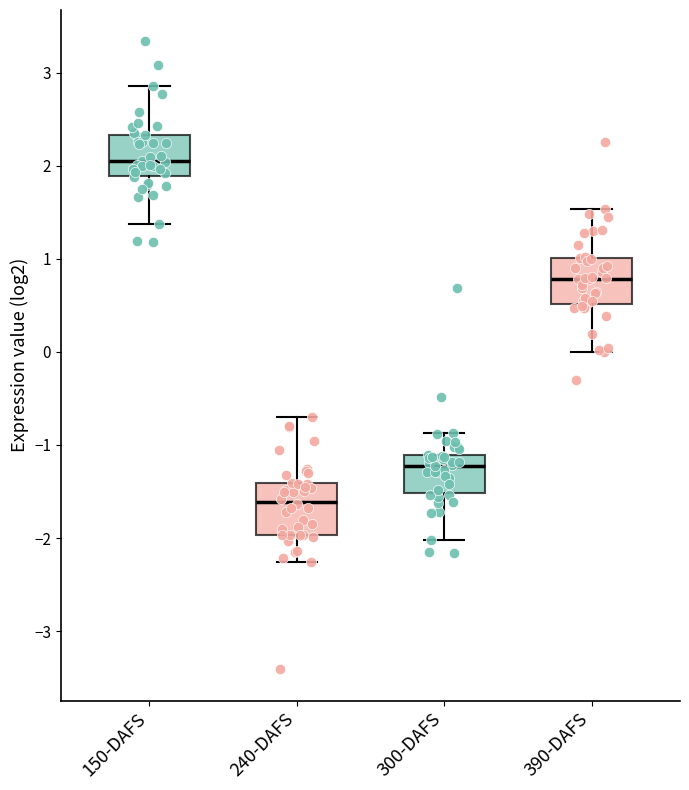

Reading left to right, transcribe this box plot: for each box, give where its median line is, the range the box spans, and where its two whiskers end, as read against the y-axis. The values are not printed on the chart, so give them approximately, as read against the axis.

150-DAFS: median 2.0, box 1.9 to 2.3, whiskers 1.4 to 2.9
240-DAFS: median -1.6, box -2.0 to -1.4, whiskers -2.3 to -0.7
300-DAFS: median -1.2, box -1.5 to -1.1, whiskers -2.0 to -0.9
390-DAFS: median 0.8, box 0.5 to 1.0, whiskers 0.0 to 1.5